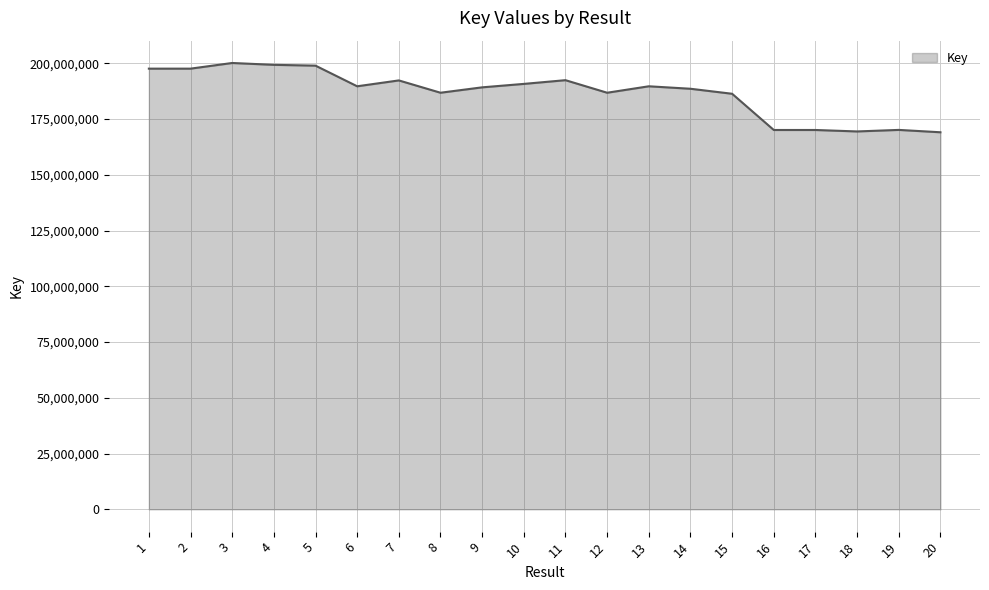

The value at 14 is 250071029. True or false?

False